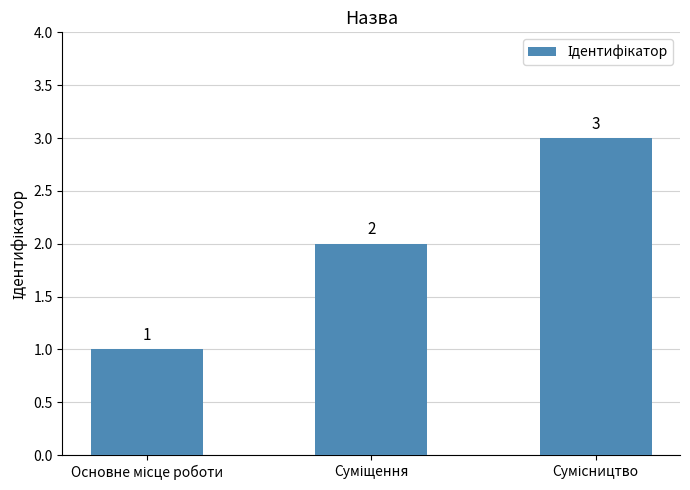

Reading right to left, extract all data points from this chart.

3	2	1